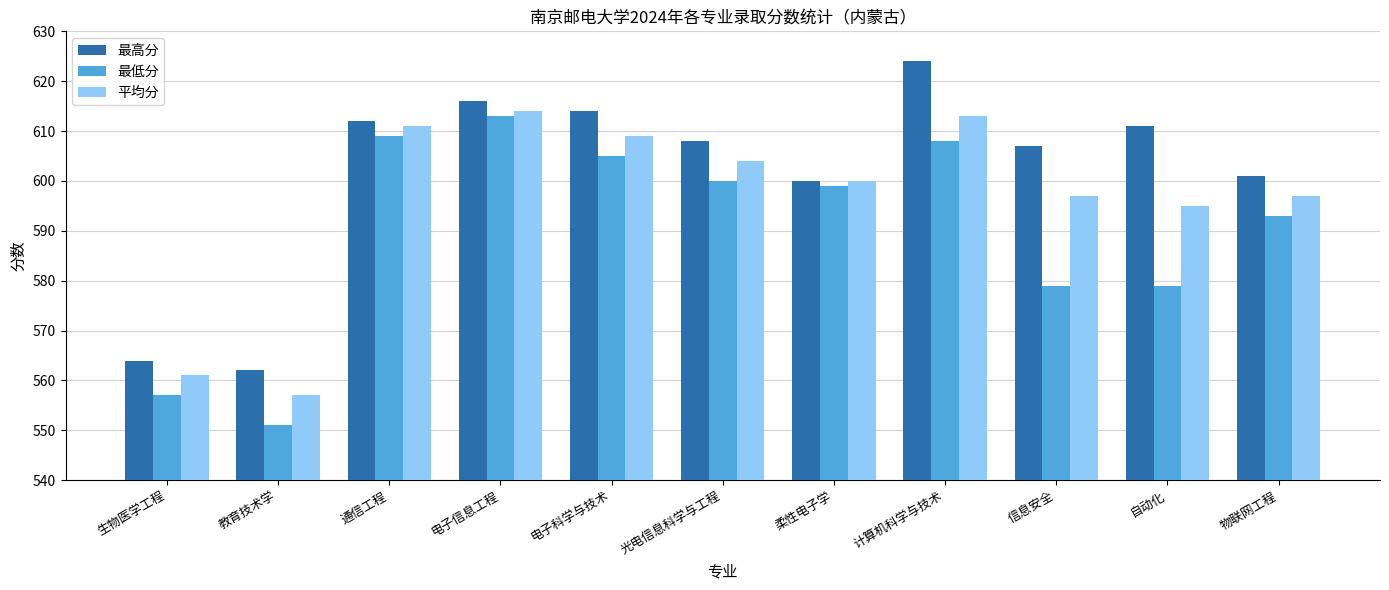

What is the total value across all series at 通信工程?

1832